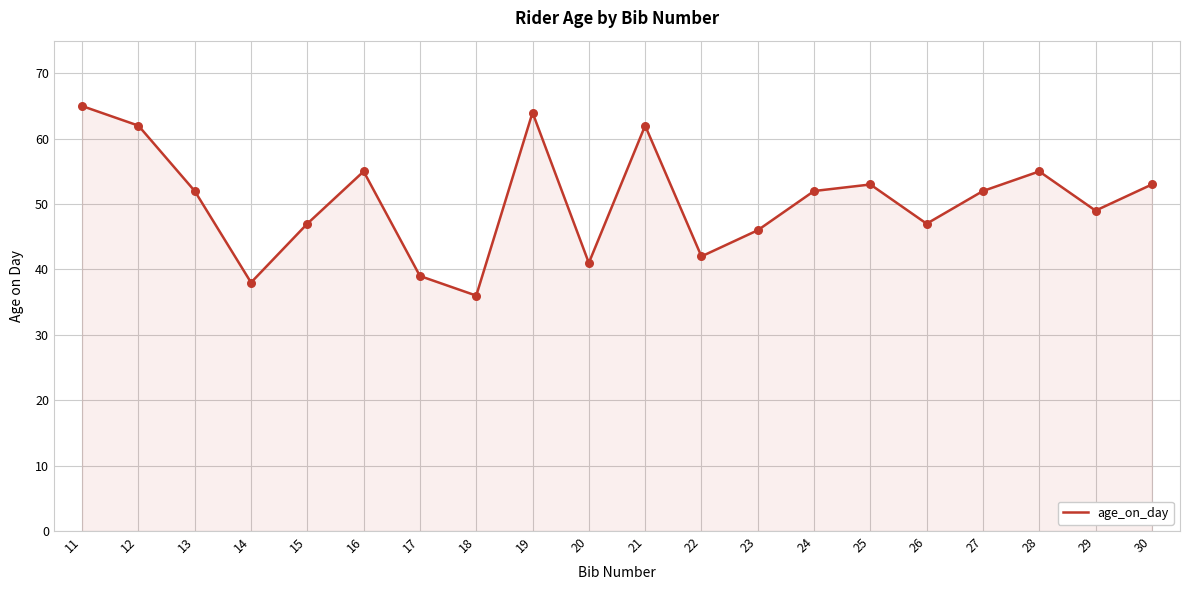

What is the change in value from 14 to 25?

+15